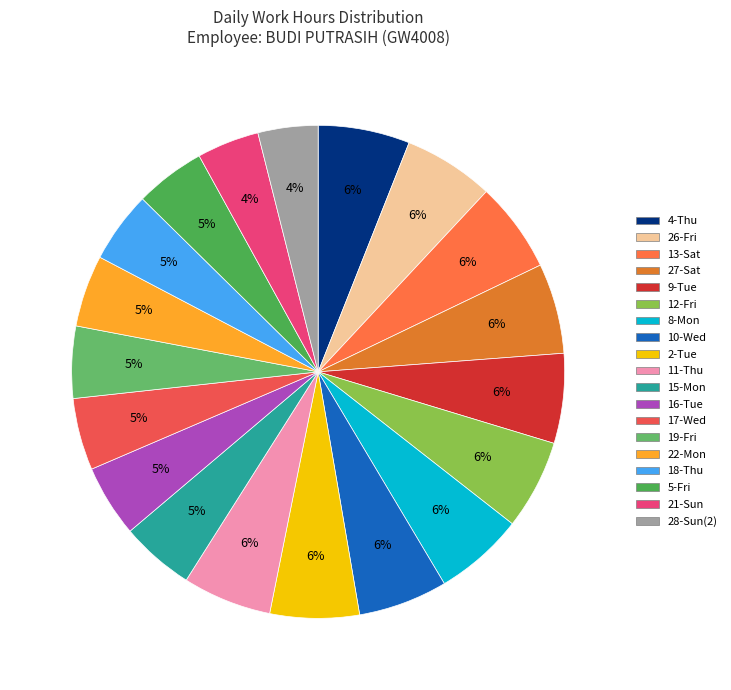

Count the number of slices in the pie.

19